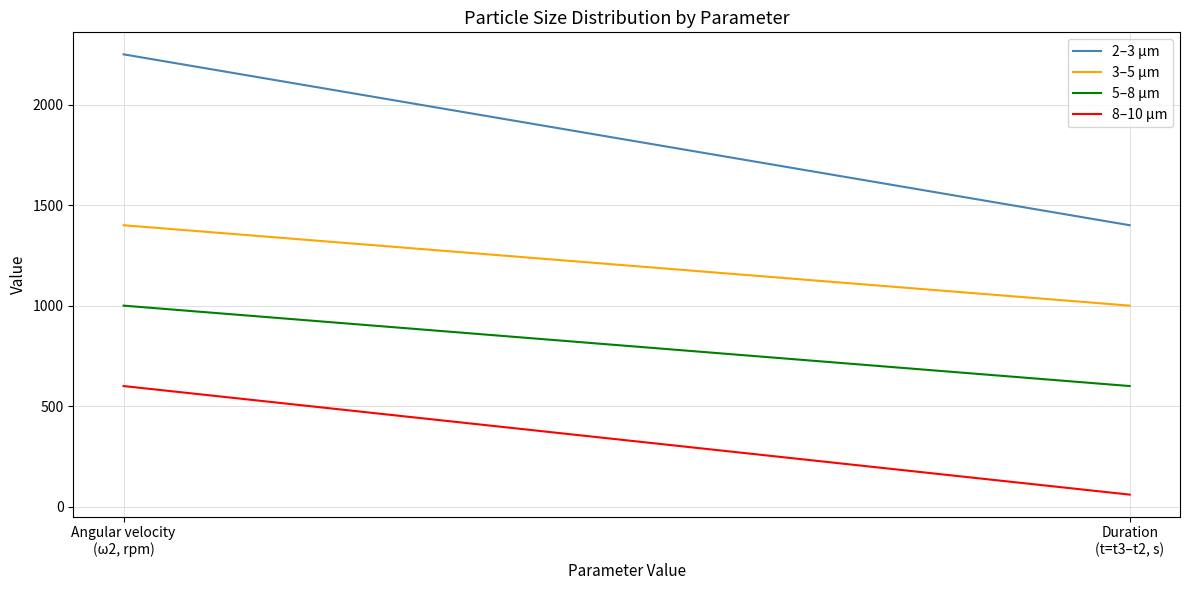

Is the value of 2–3 µm at Duration
(t=t3–t2, s) greater than the value of 3–5 µm at Duration
(t=t3–t2, s)?

Yes